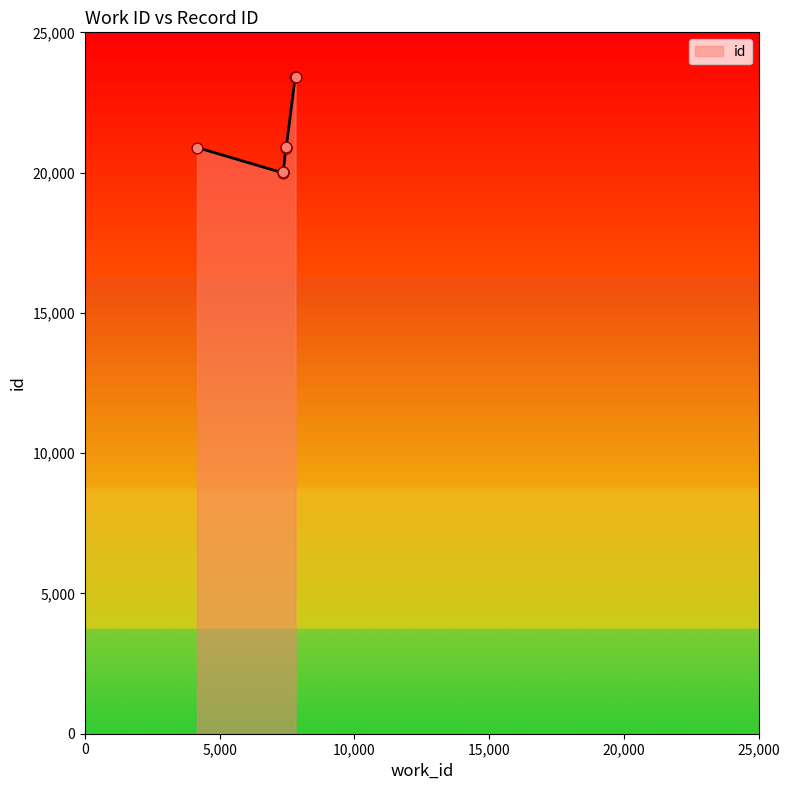

What is the difference between the maximum and minimum values?

3432